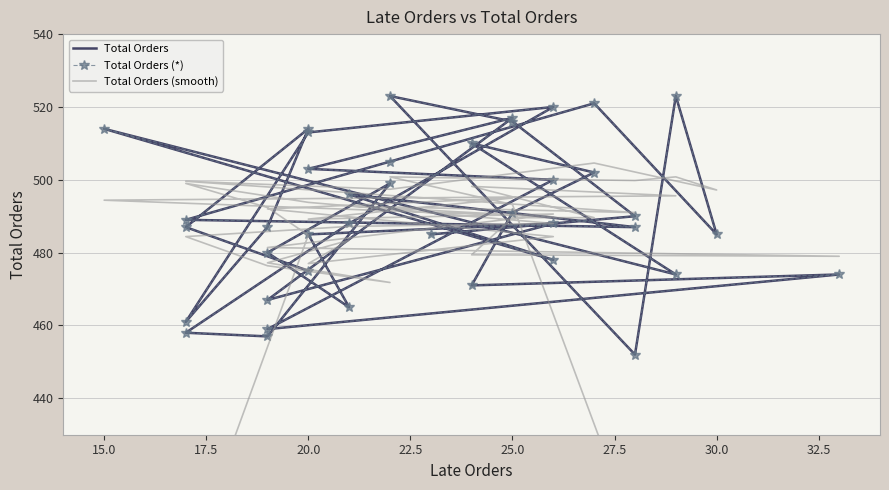

How many lines are shown in the chart?

3